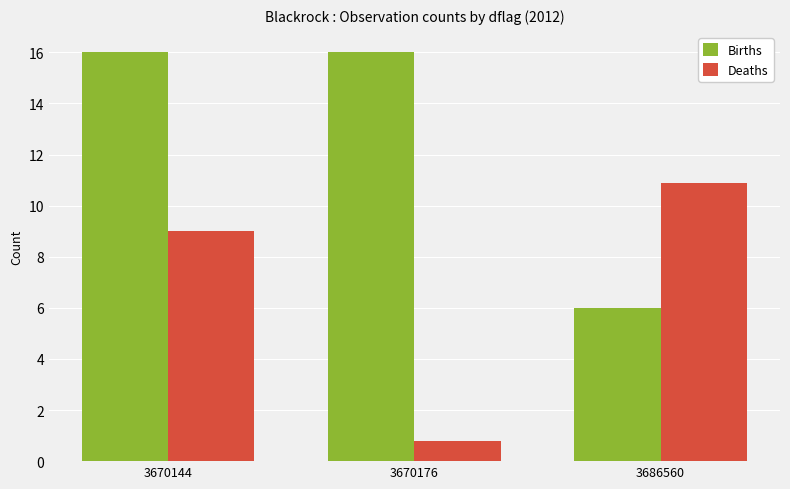

What is the minimum value for Births?

6.0